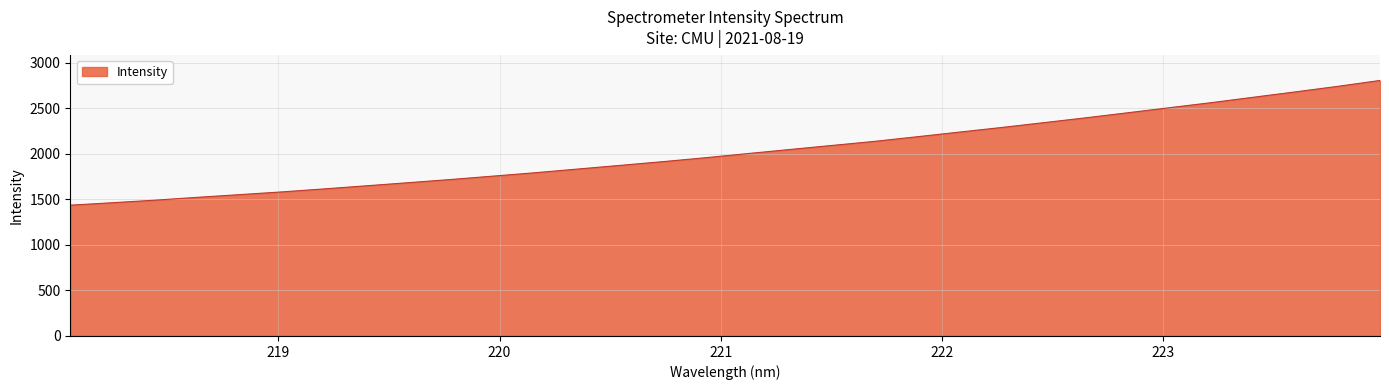

What is the greatest value displayed?

2803.1